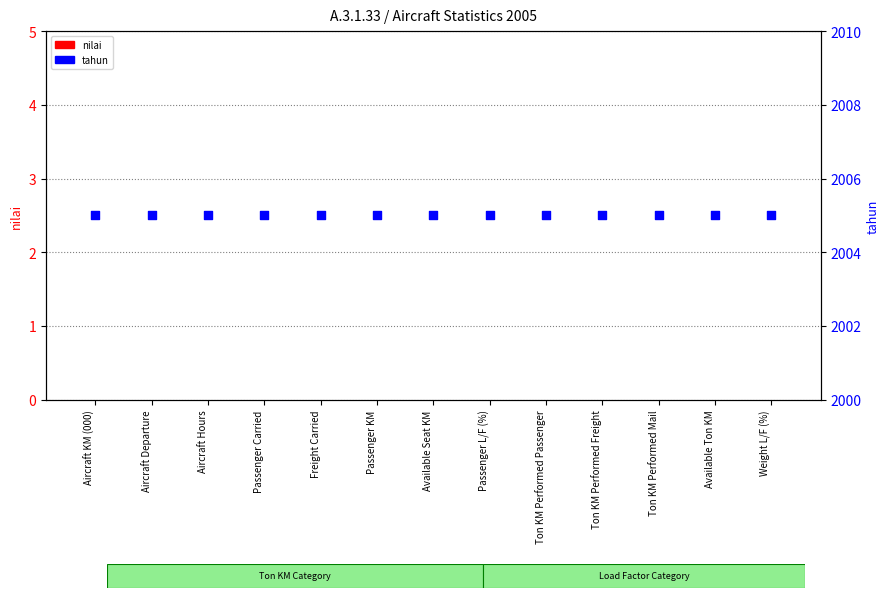

Is the value of tahun at Aircraft Hours greater than the value of nilai at Available Seat KM?

Yes